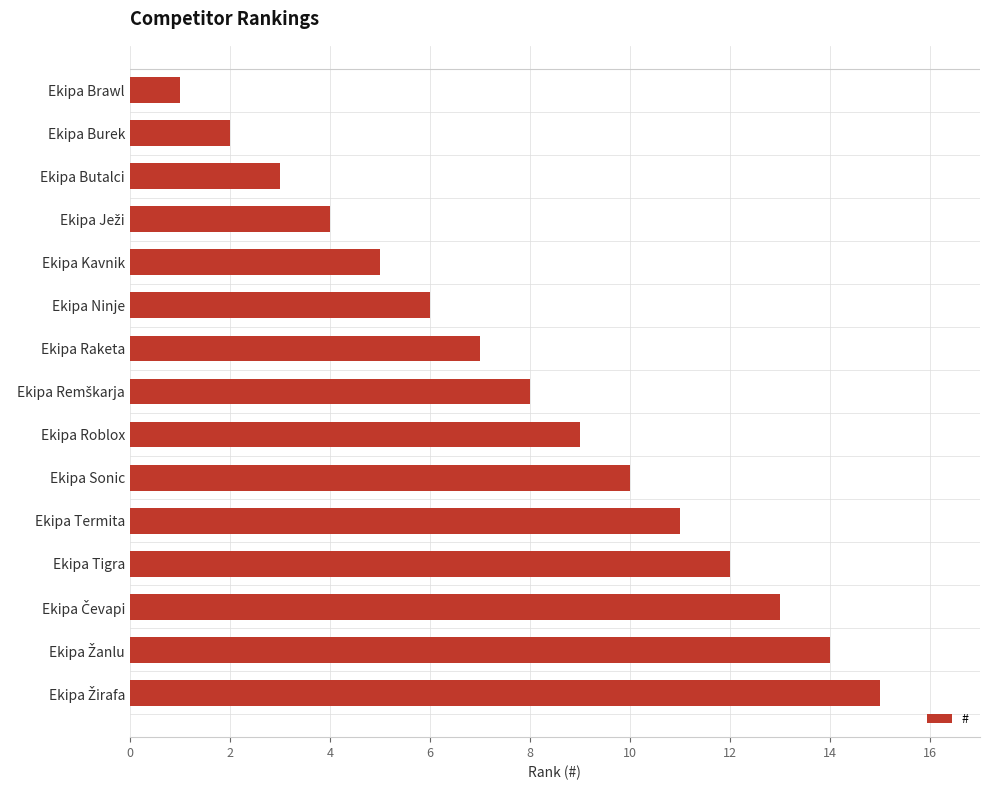

What is the difference between the maximum and minimum values?

14